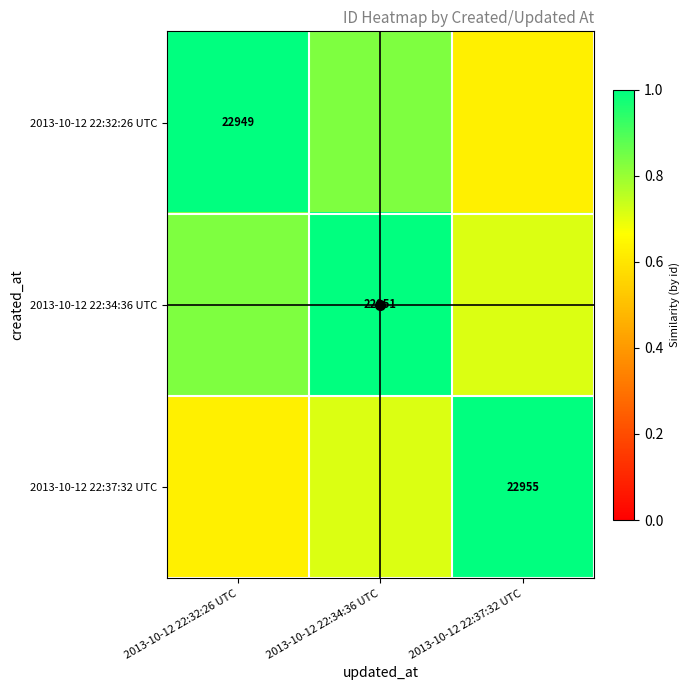

What is the sum of all 2013-10-12 22:32:26 UTC values?

2.5